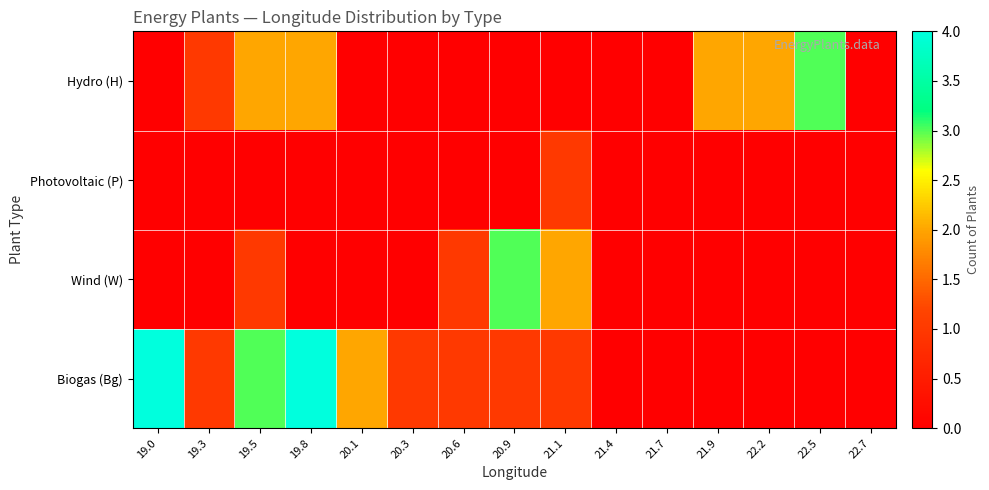

What is the maximum value shown in the chart?

4